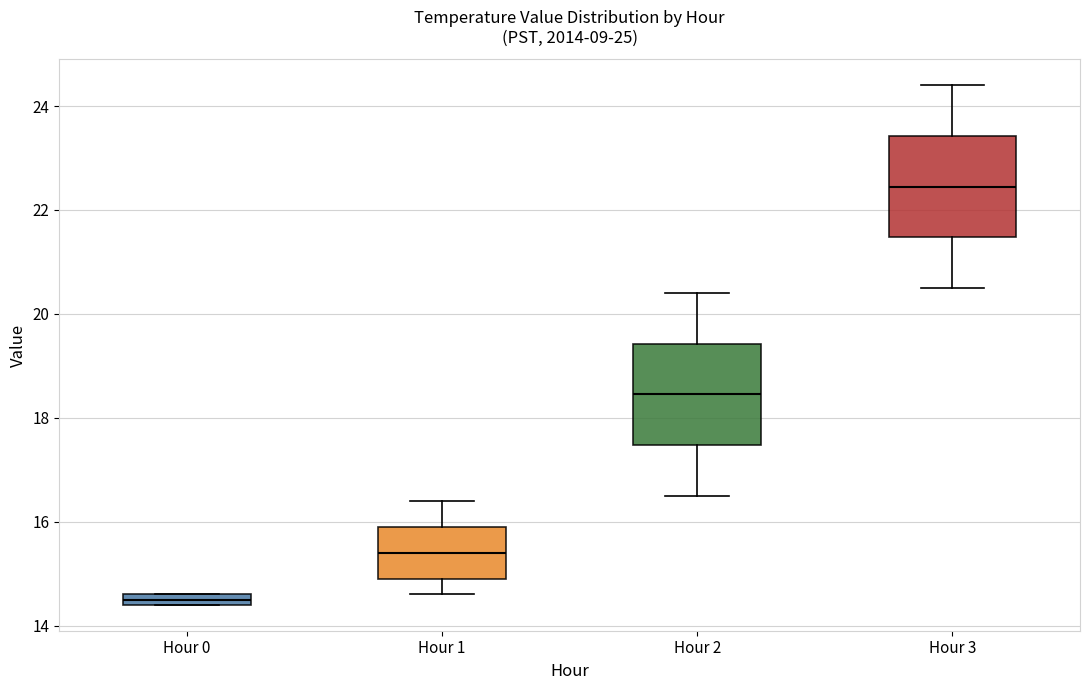

Which box has the highest median line?

Hour 3